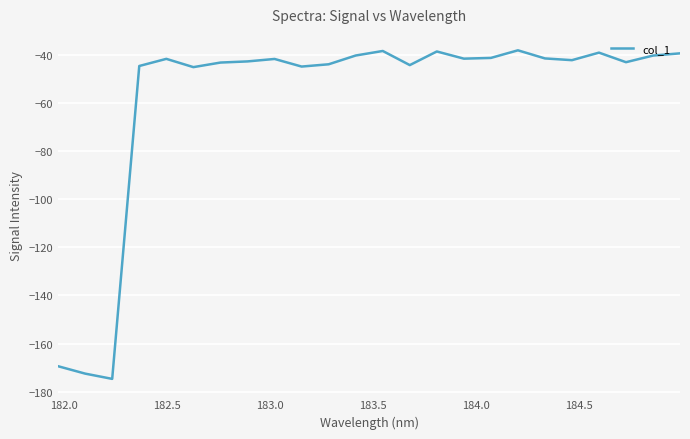

Does the chart have visible grid lines?

Yes